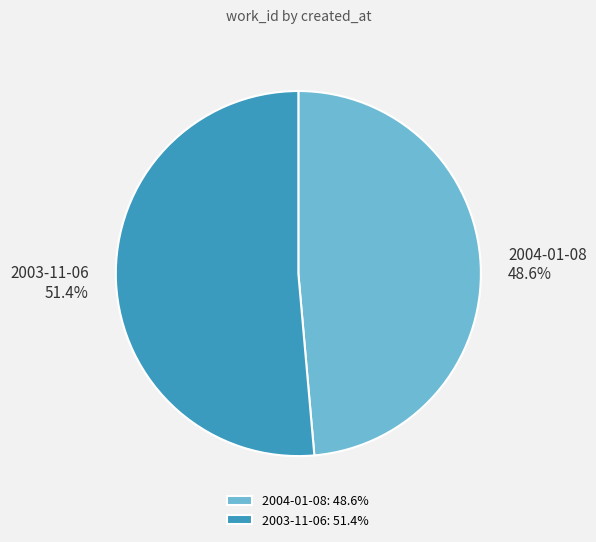

What is the smallest slice in the pie chart?

2004-01-08